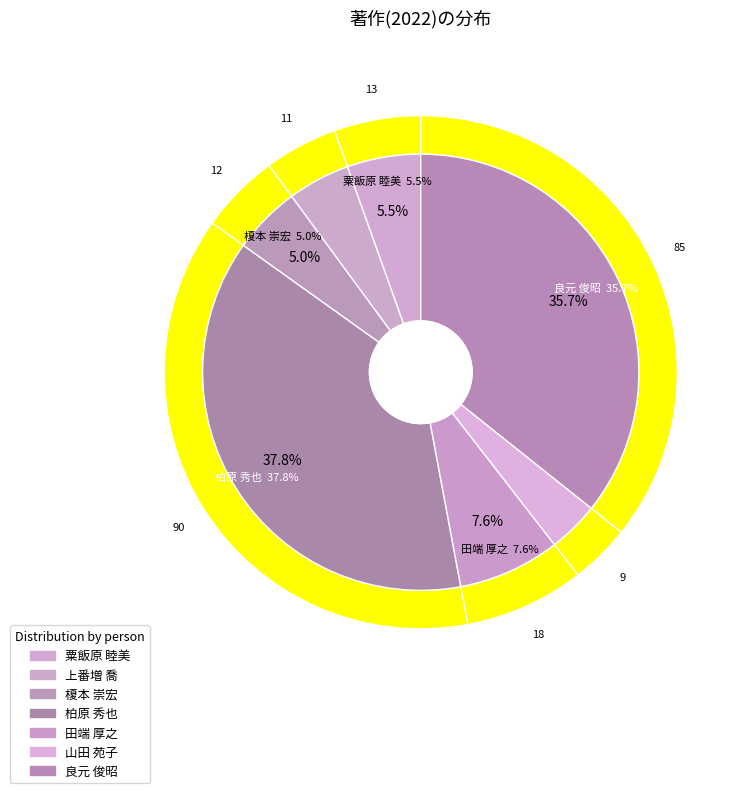

What percentage is the 粟飯原 睦美 slice, to the nearest percent?

5%